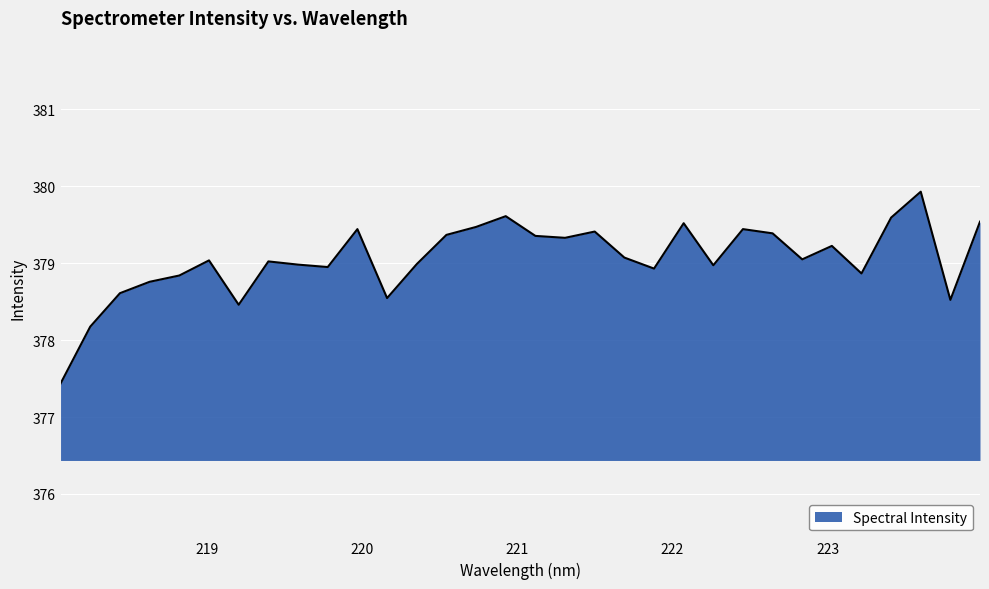

What is the difference between the maximum and minimum values?

2.5